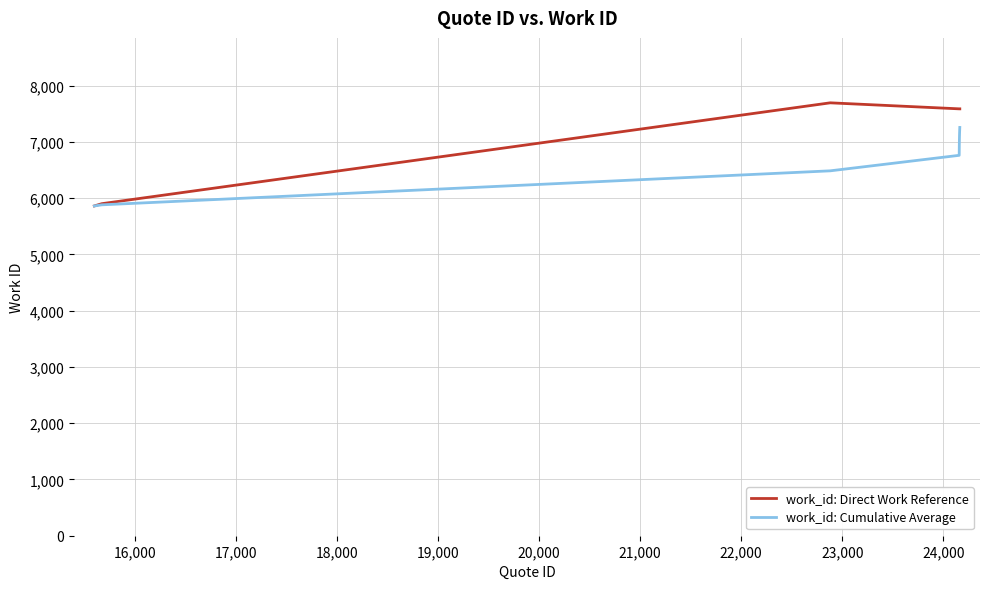

Which series has the widest spread of values?

work_id: Direct Work Reference